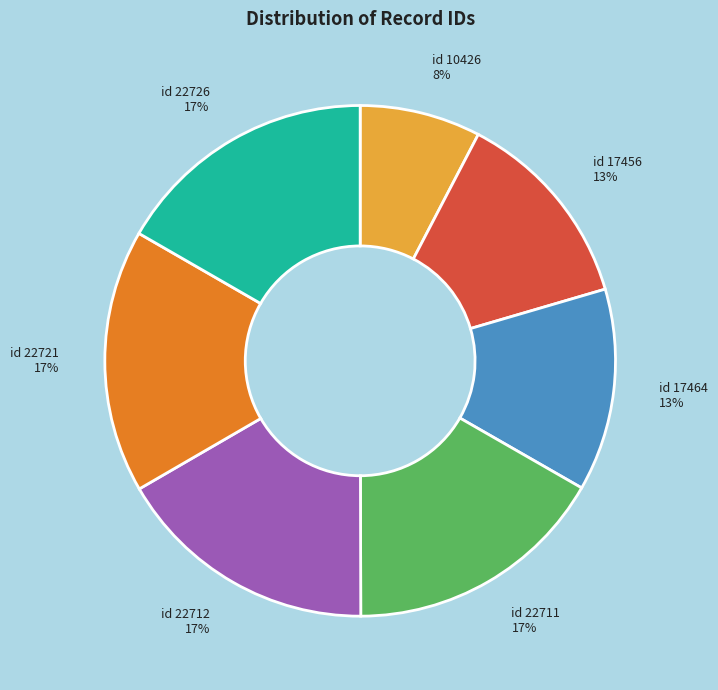

Is there any slice that represents more than half of the pie?

No